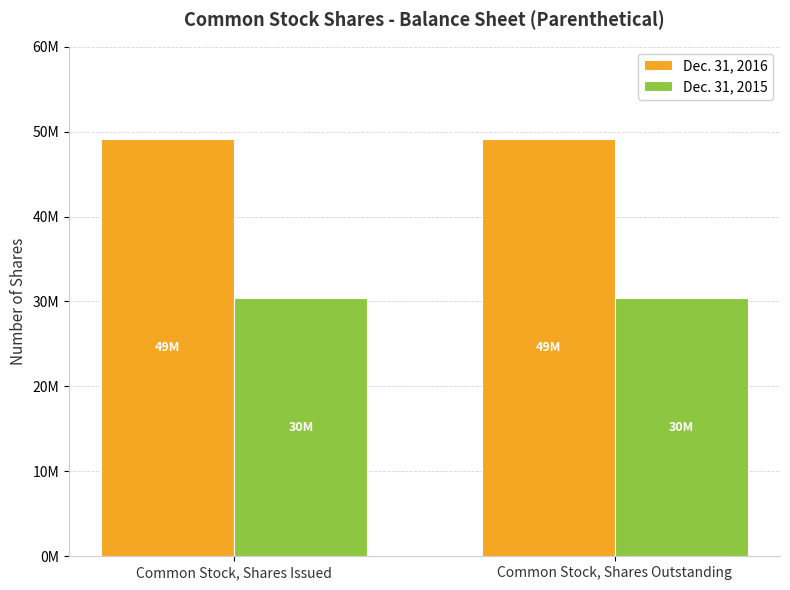

At how many categories does at least one series exceed 47275866?

2